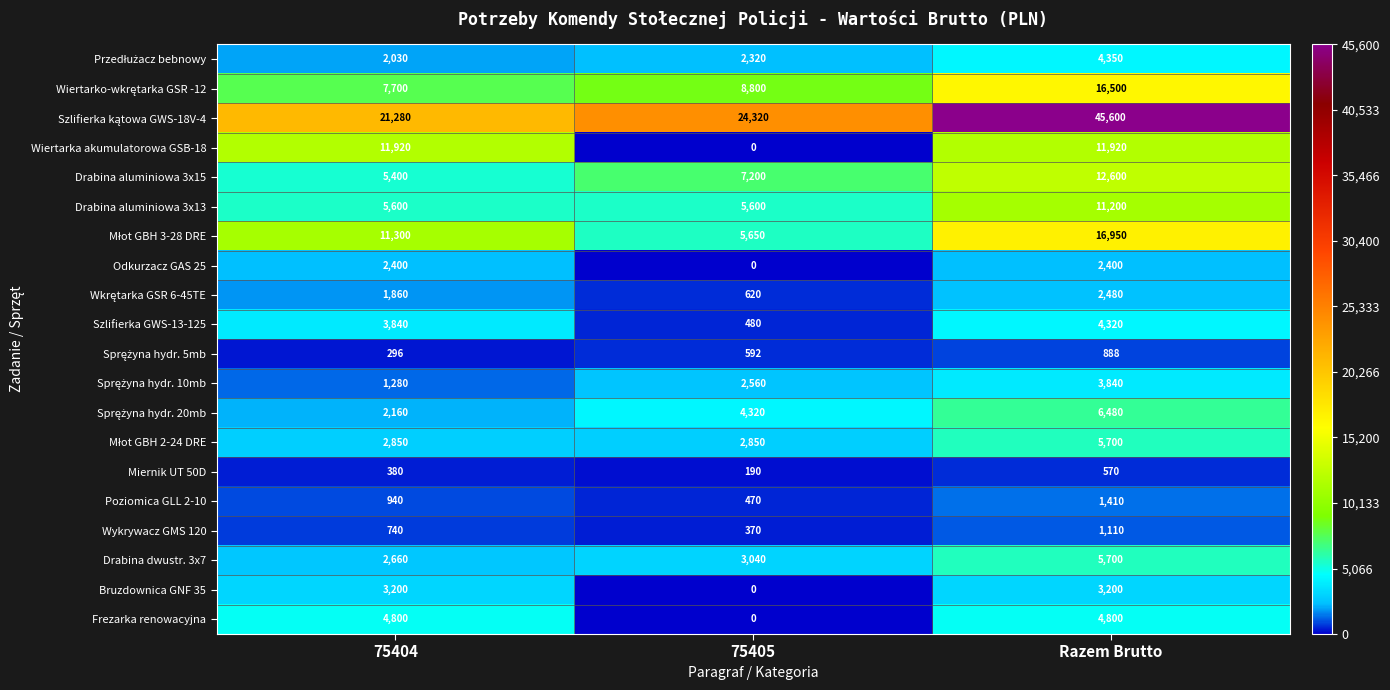

Between 75404 and 75405, which series saw the biggest shift?

Wiertarka akumulatorowa GSB-18